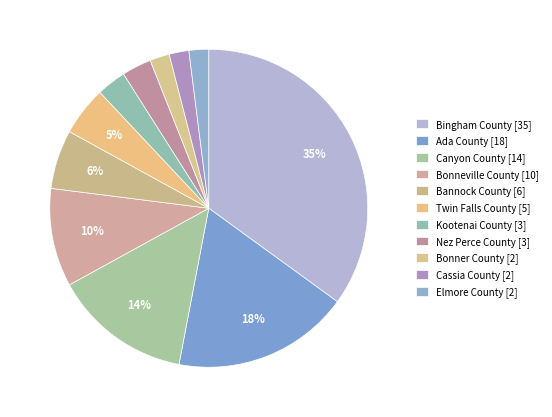

How many segments does this pie chart have?

11